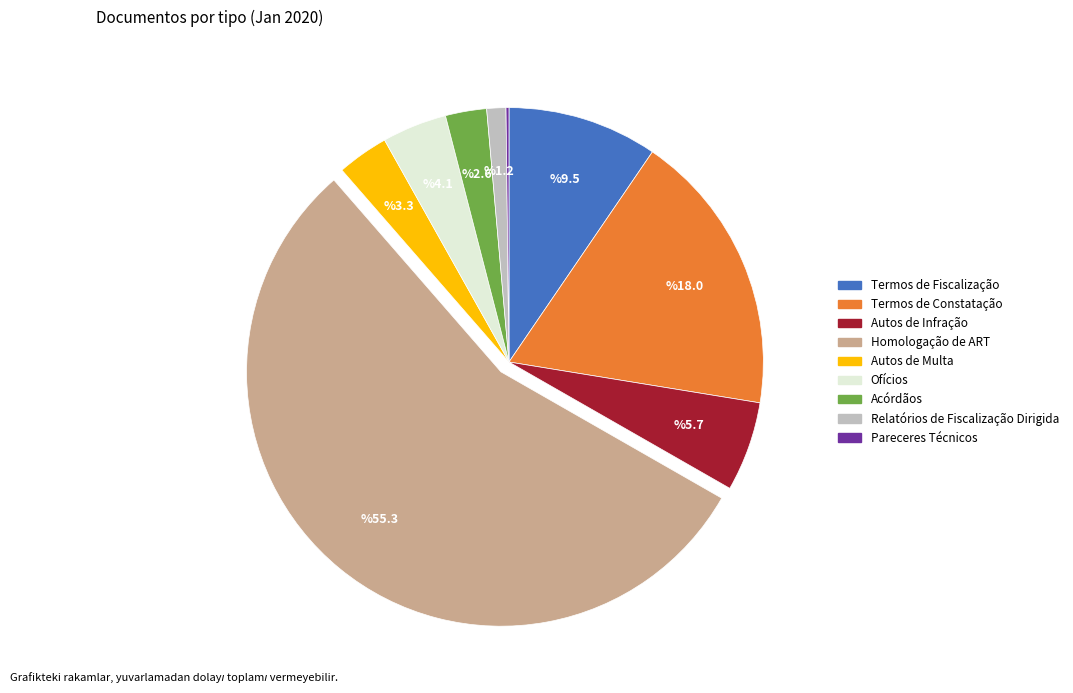

Do Termos de Constatação and Autos de Multa together represent more than half of the pie?

No